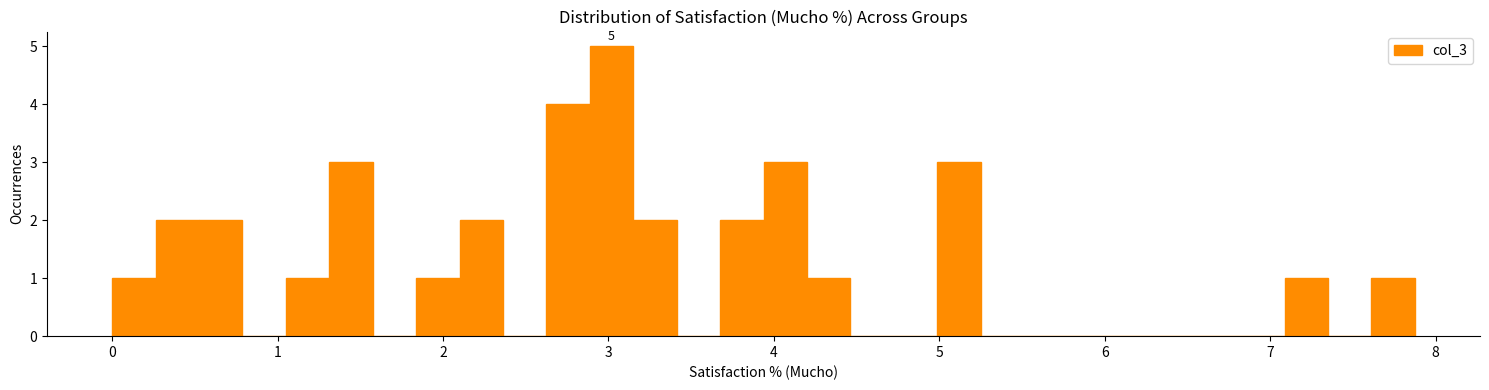

Read against the x-axis, roughly where is the centre of the tallest bar?

3.0